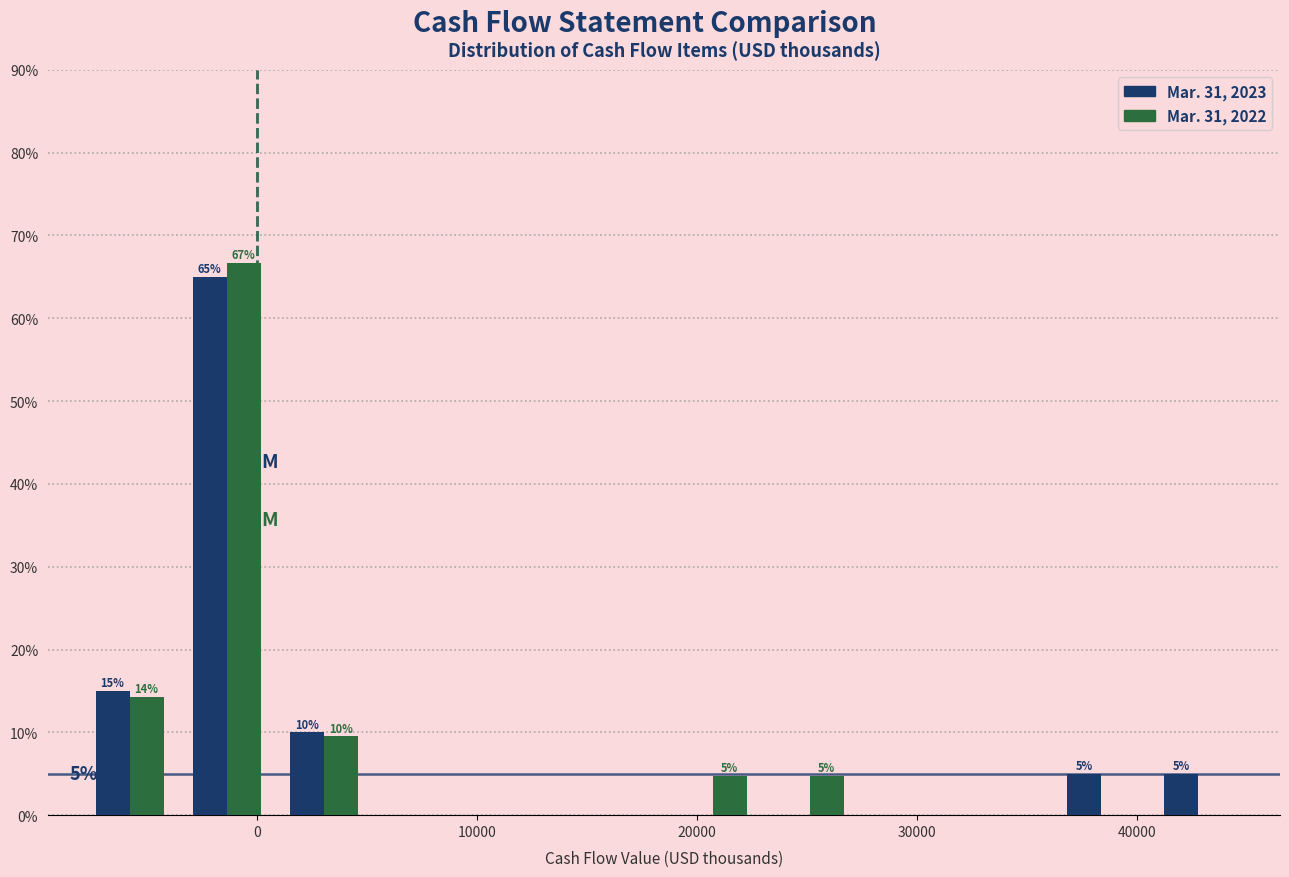

In the Mar. 31, 2023 series, which range on the x-axis has the tallest bar?

-4000 to 1000